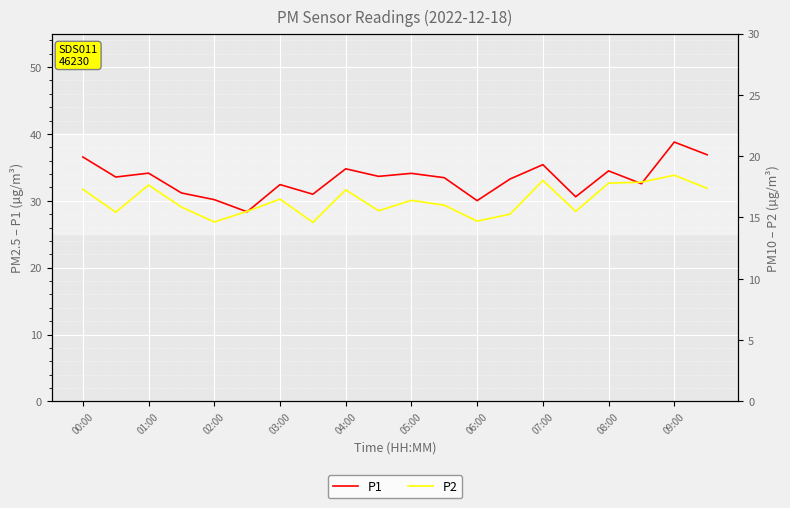

Rank the series at 05:00 from lowest to highest value.

P2, P1